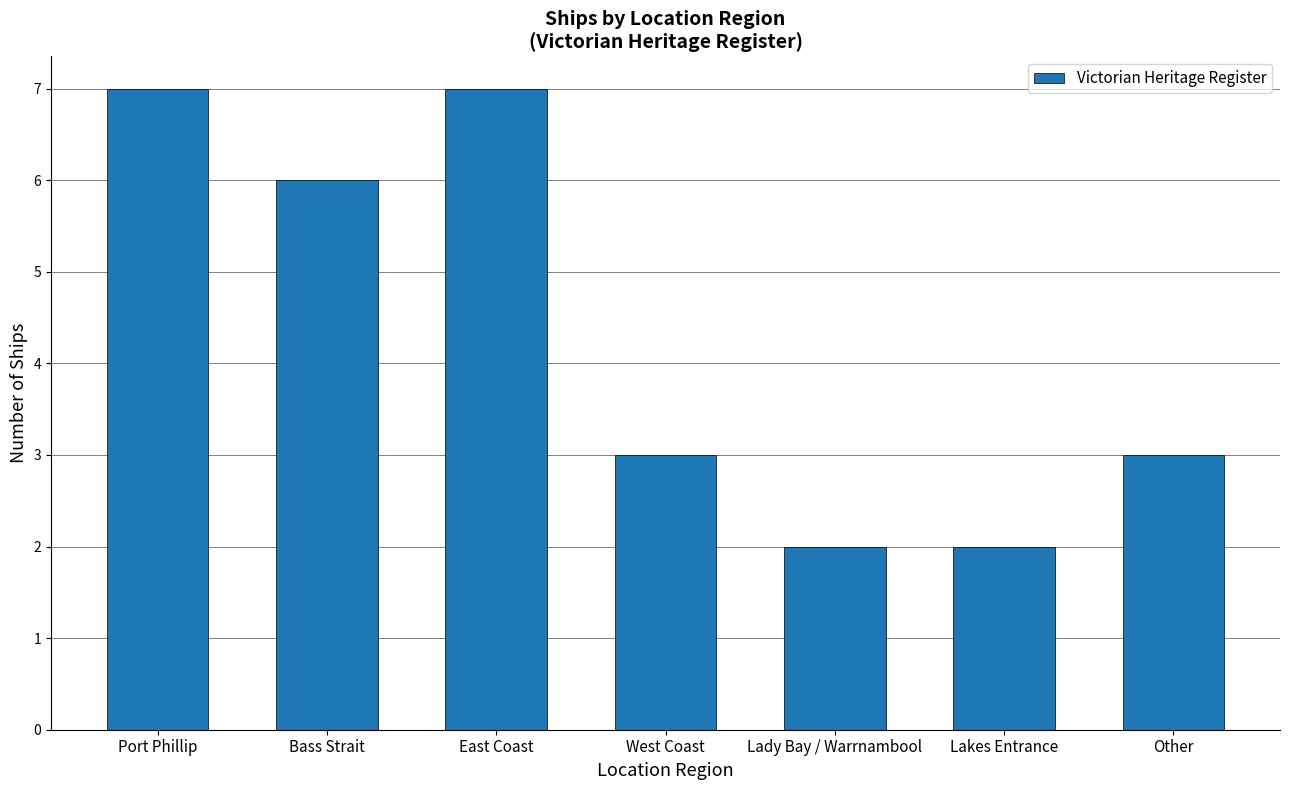

Reading left to right, transcribe all the data shown in this chart.

7	6	7	3	2	2	3